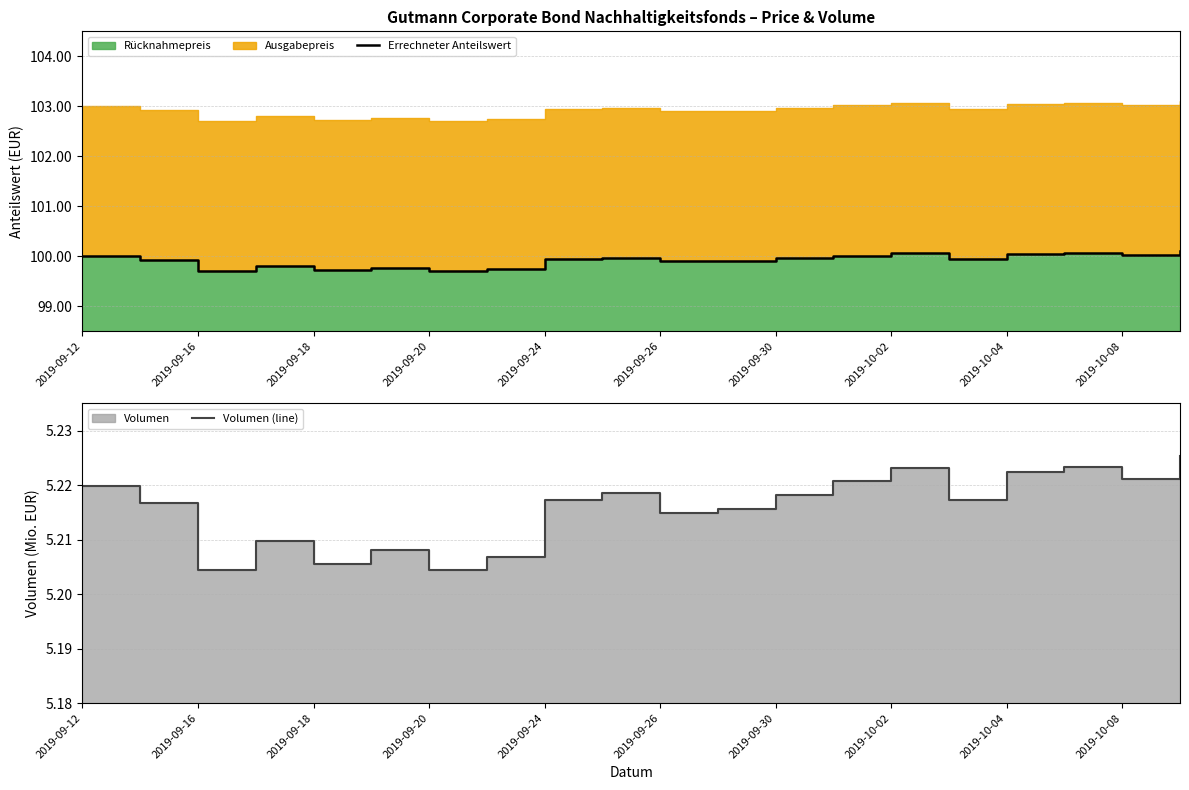

Which category has the highest value across all series?

19